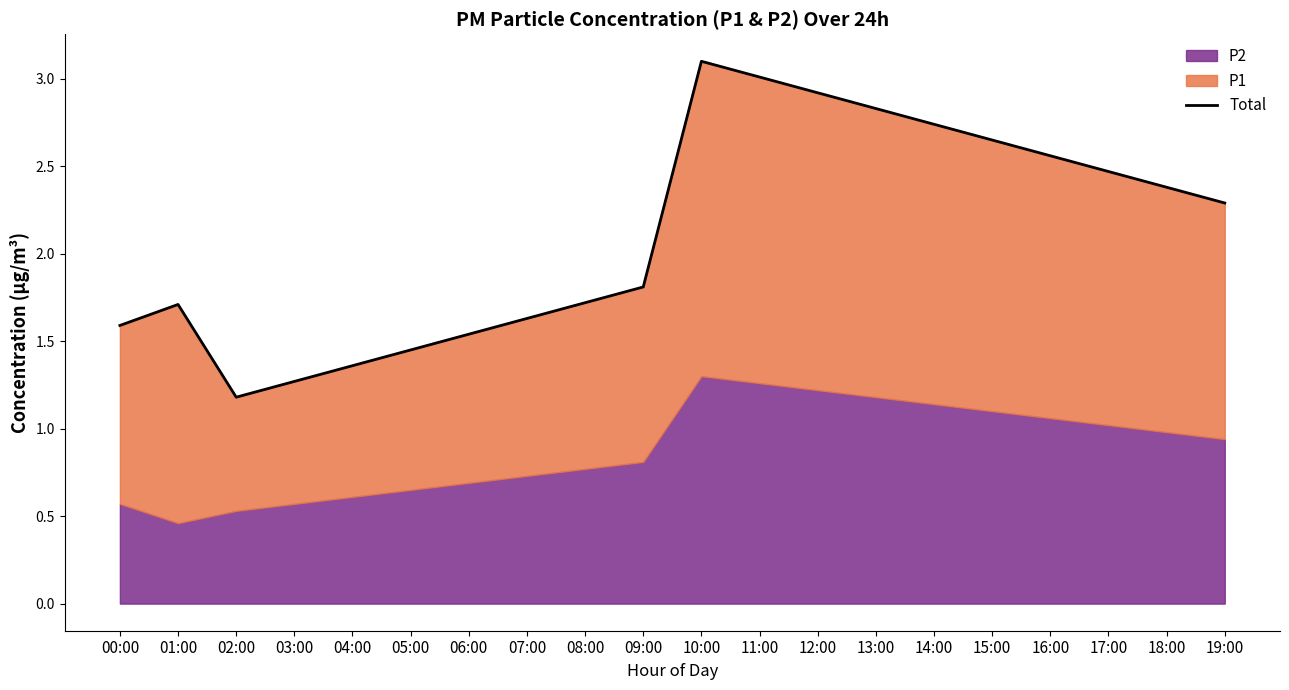

What is the minimum value shown in the chart?

1.2